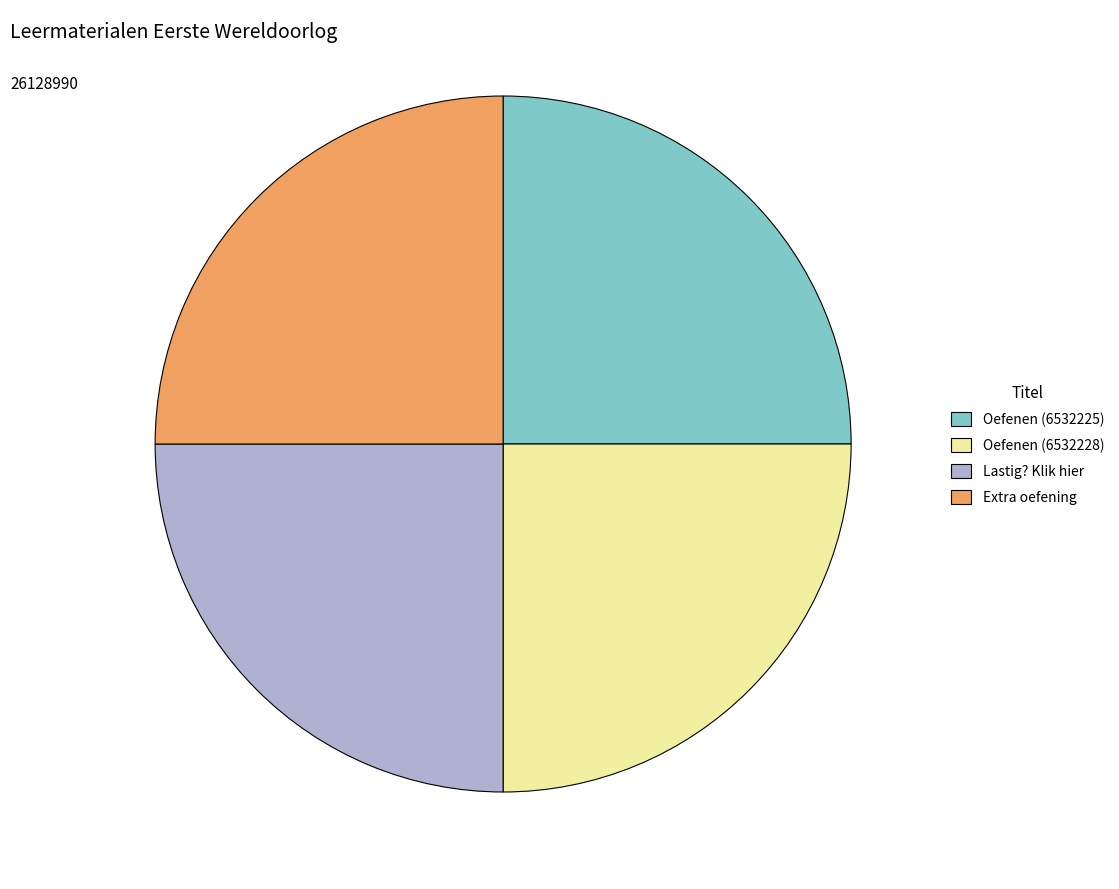

Is there any slice that represents more than half of the pie?

No